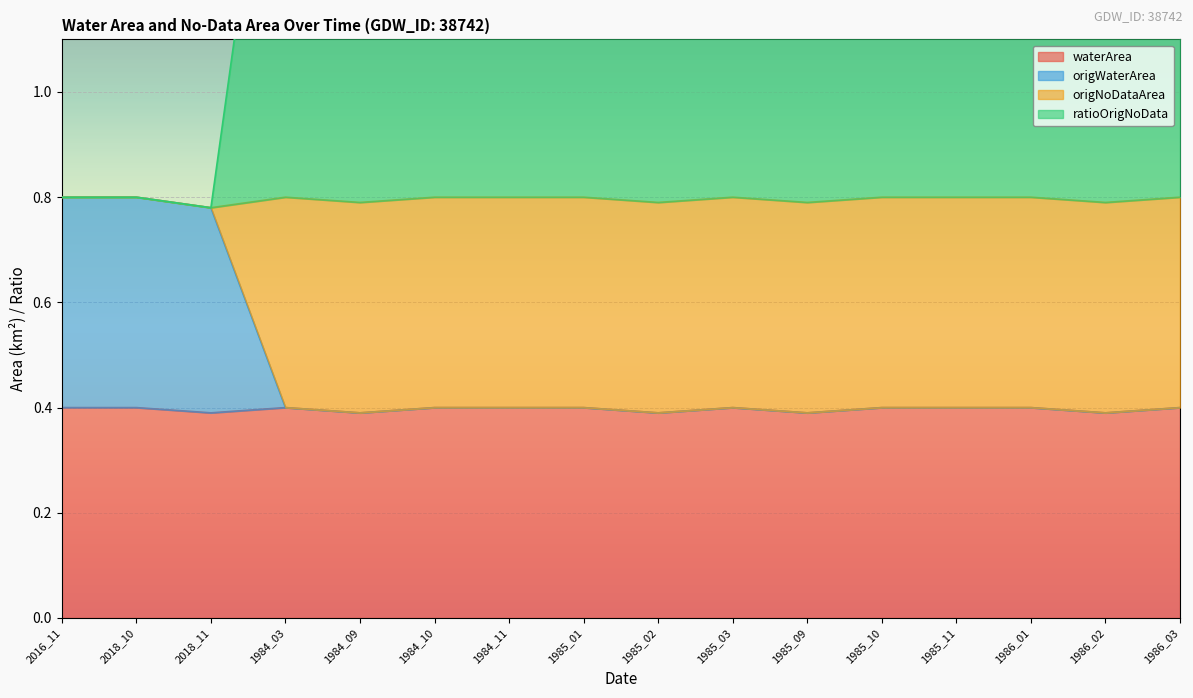

Read the waterArea value at 1986_01.

0.4